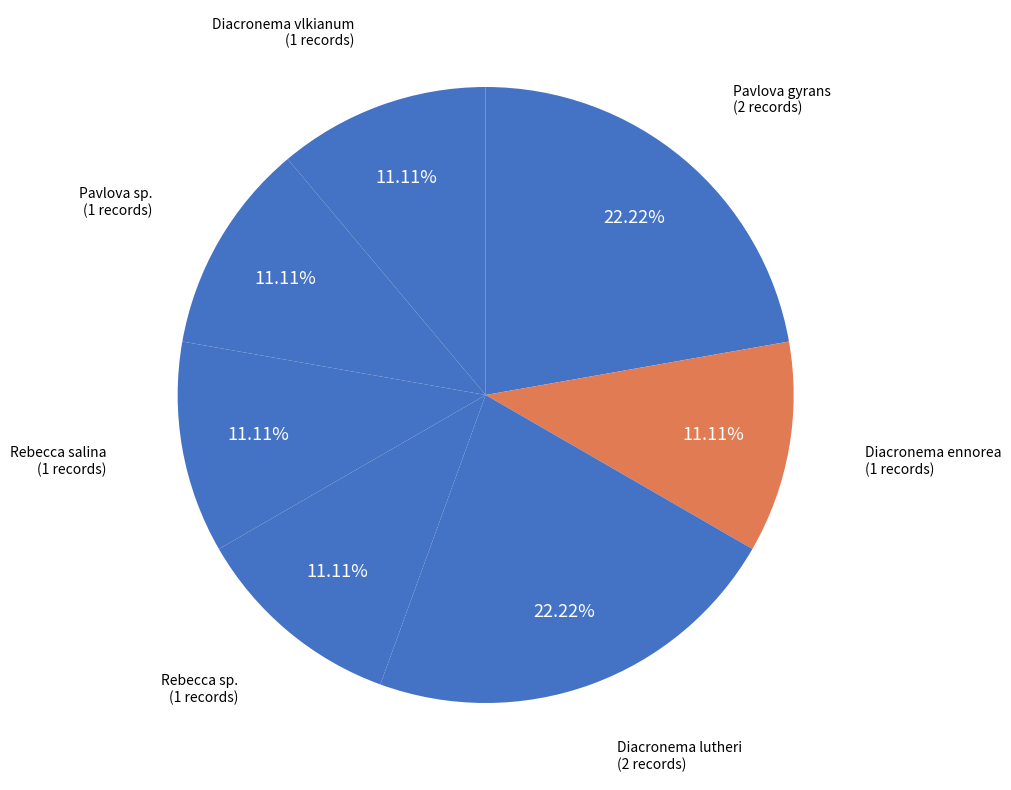

Does any single category account for the majority?

No